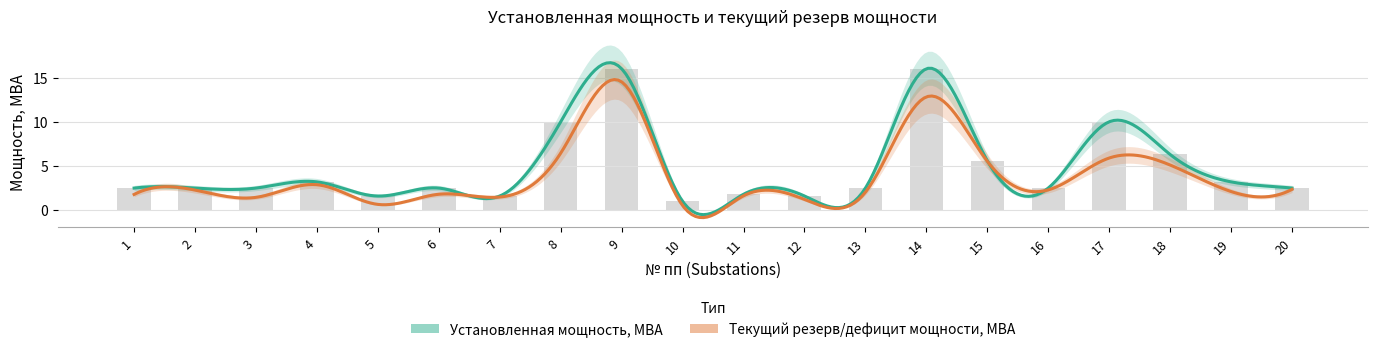

At which category does the chart reach its minimum across all series?

10